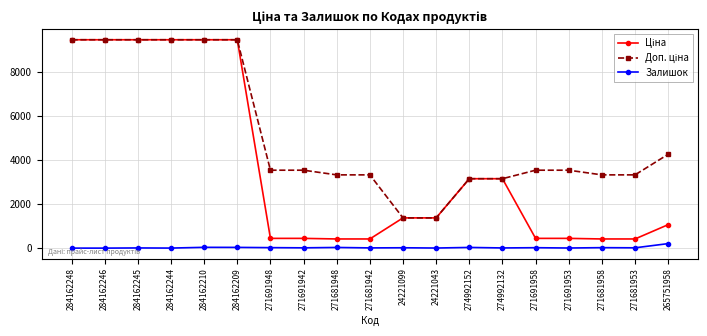

True or false: Залишок has more than 1 interior local peaks.

True